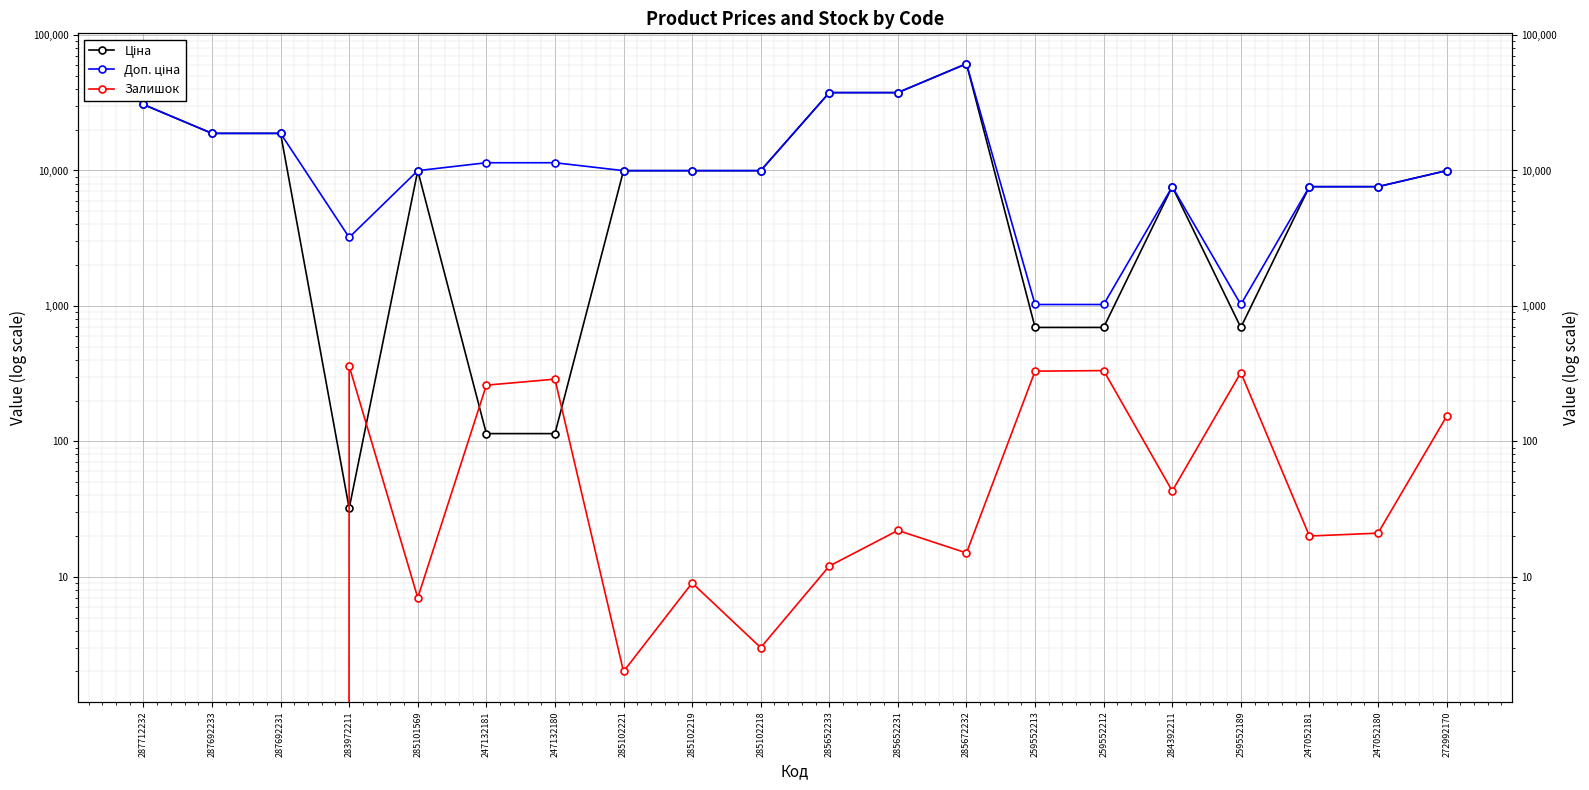

What are all the series names shown in the legend?

Ціна, Доп. ціна, Залишок